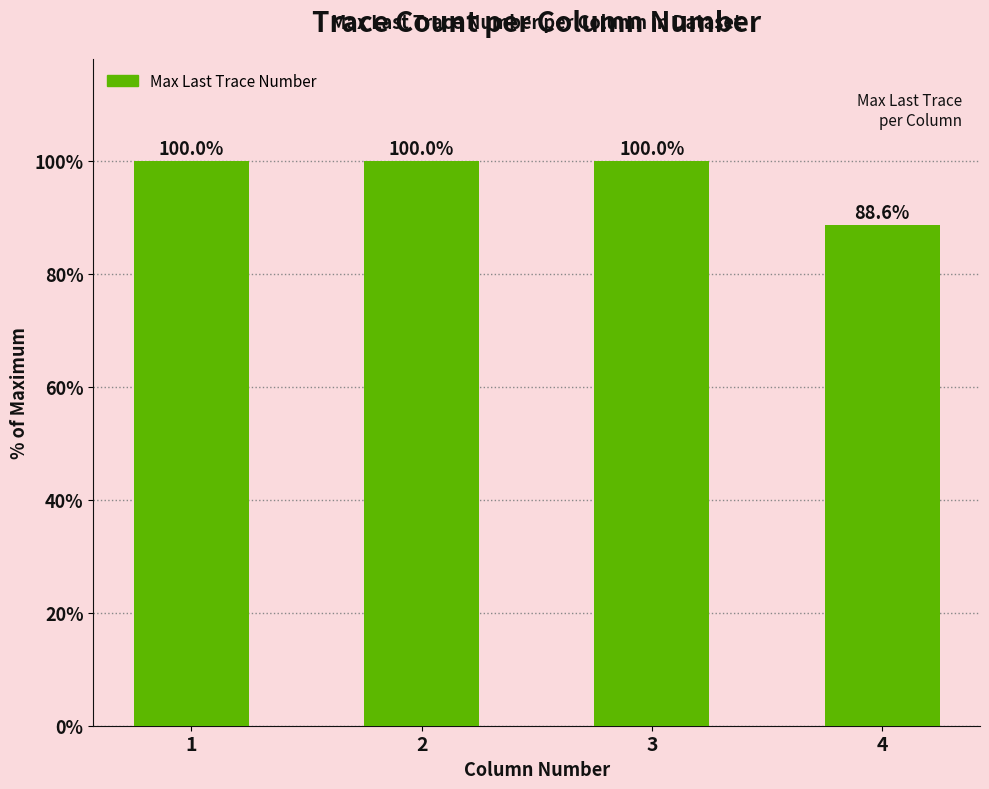

At which label is the value closest to 94?

4